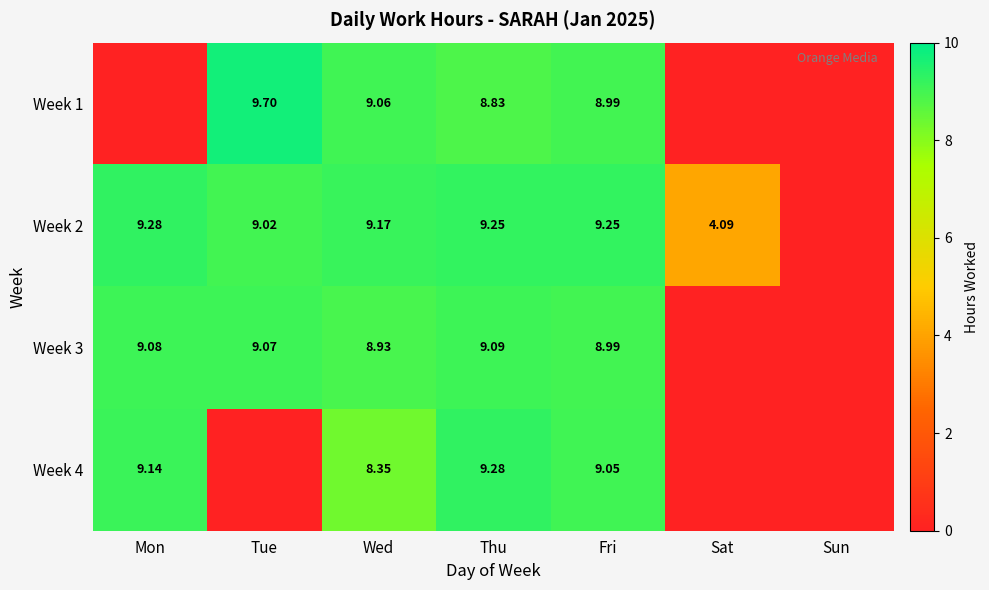

Is the value of Week 4 at Thu greater than the value of Week 2 at Sat?

Yes